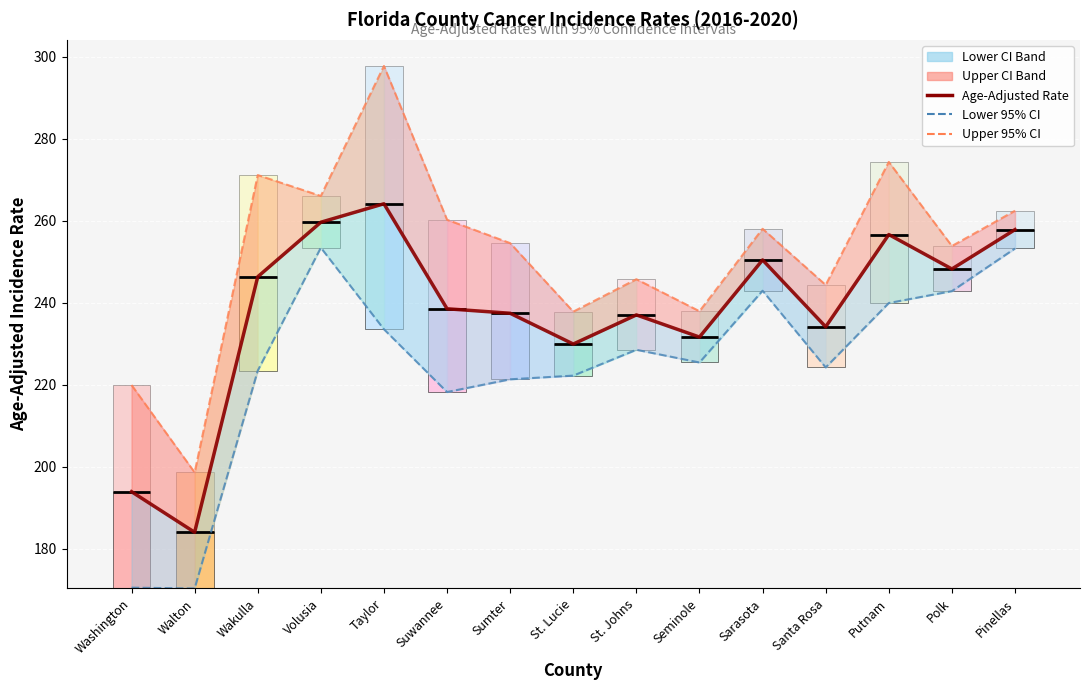

How many groups of bars are there?

15